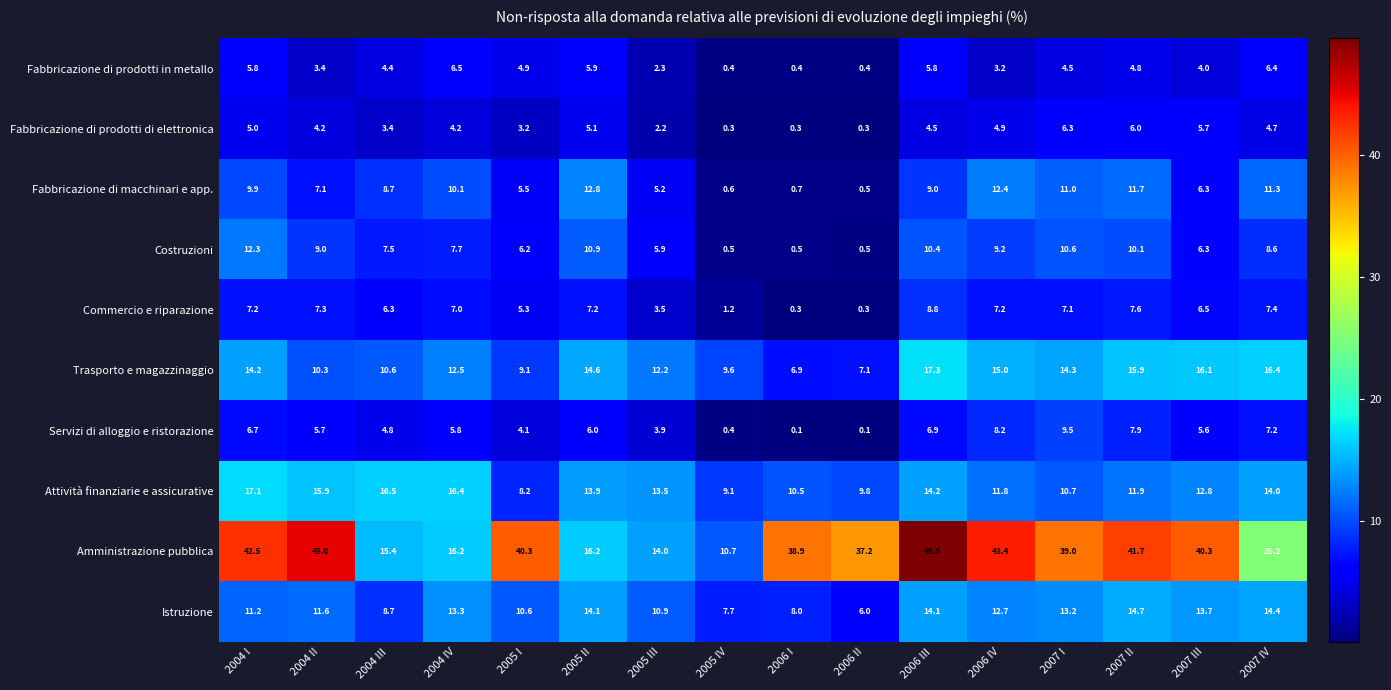

Which series has the largest range (max minus min)?

Amministrazione pubblica